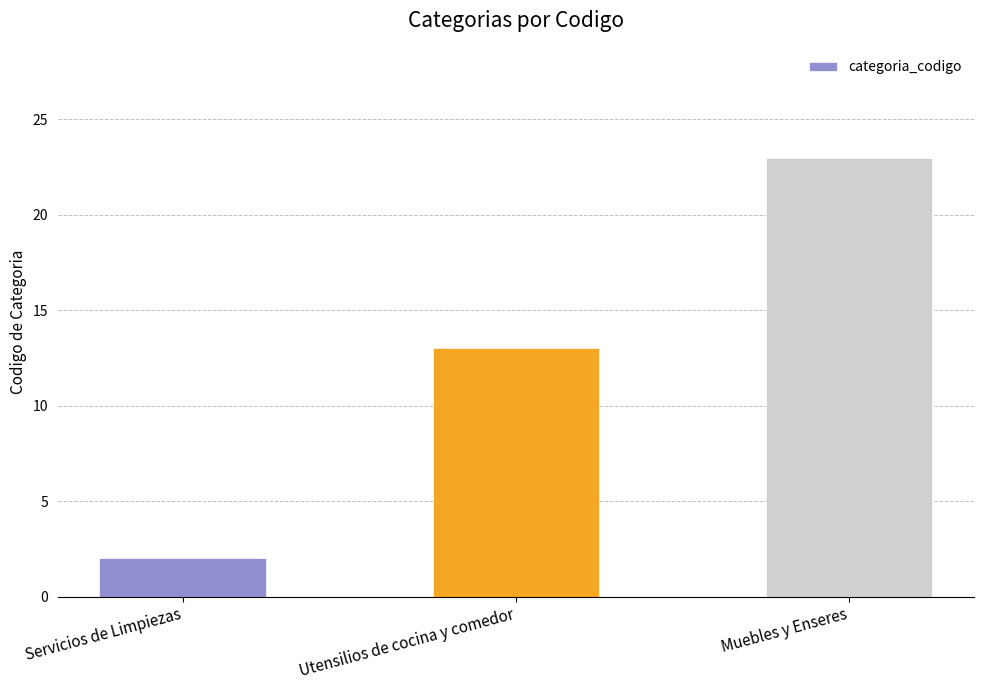

What is the change in value from Servicios de Limpiezas to Utensilios de cocina y comedor?

+11